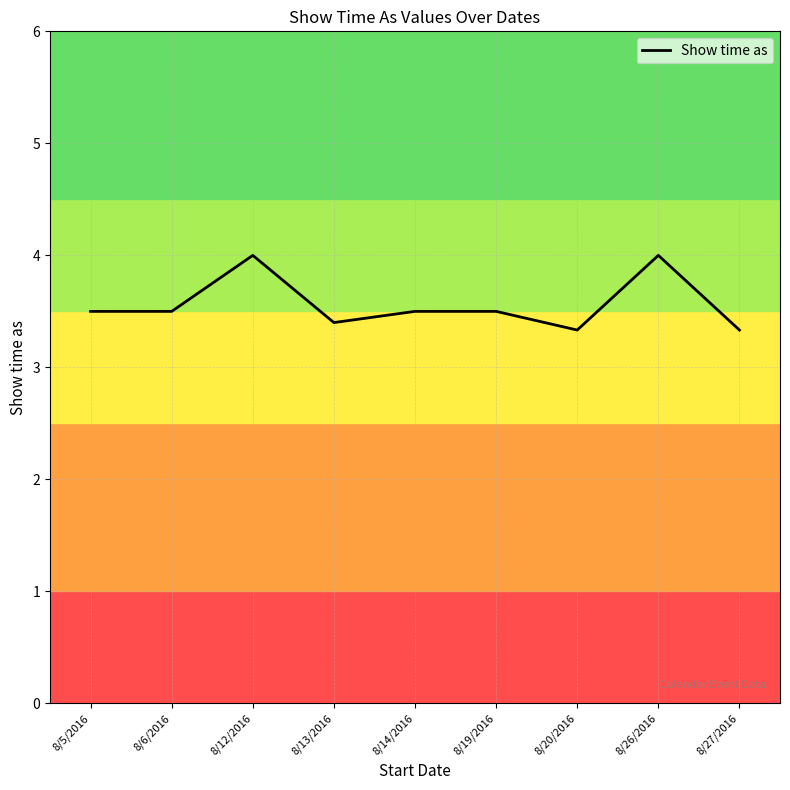

Count the number of categories in the chart.

9